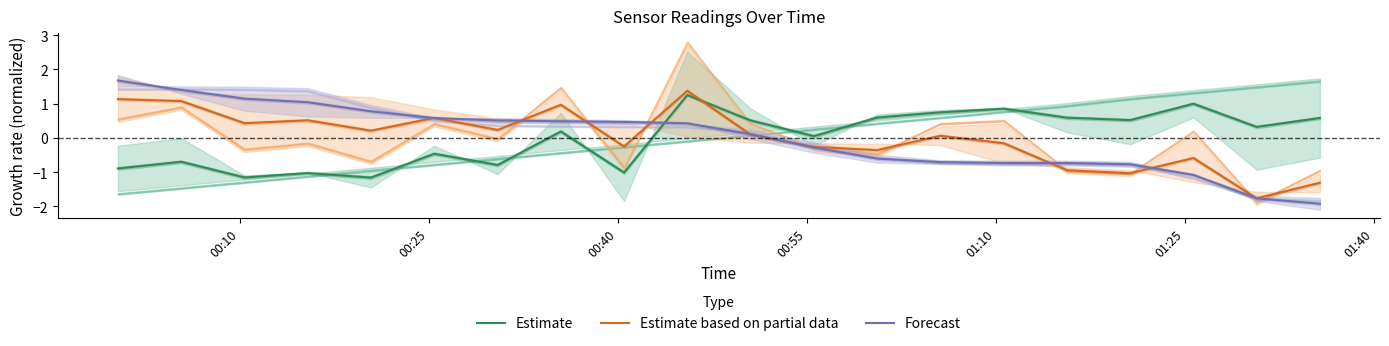

What is the minimum value for Forecast?

-1.9